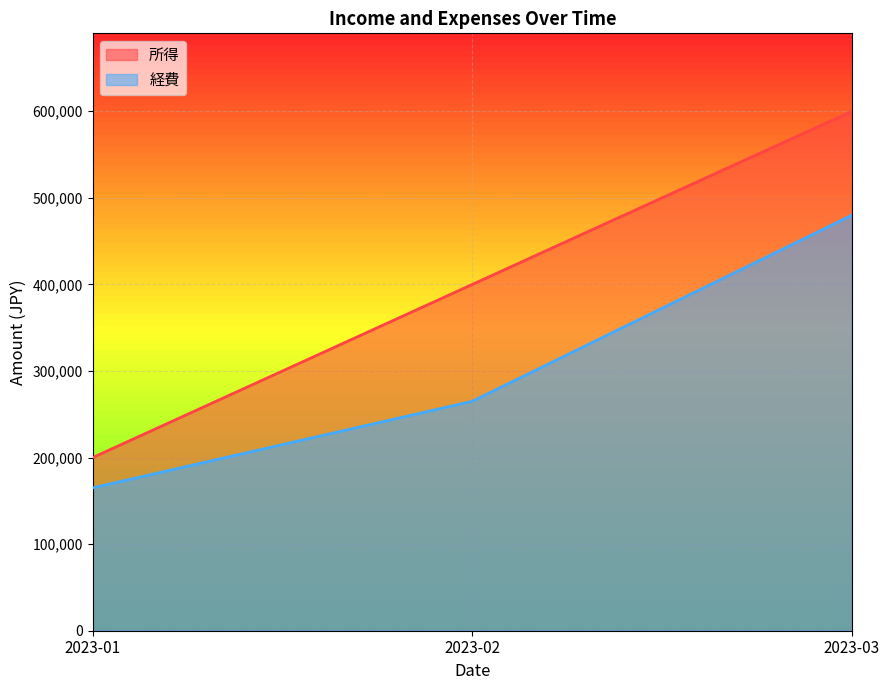

At 2023-03, list the series in order from smallest to largest.

経費, 所得